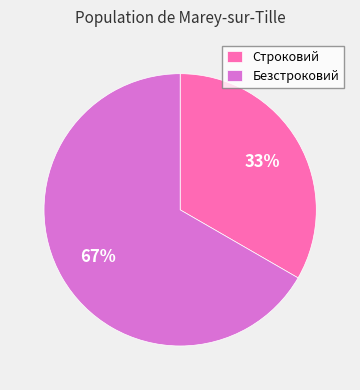

Between Строковий and Безстроковий, which is larger?

Безстроковий